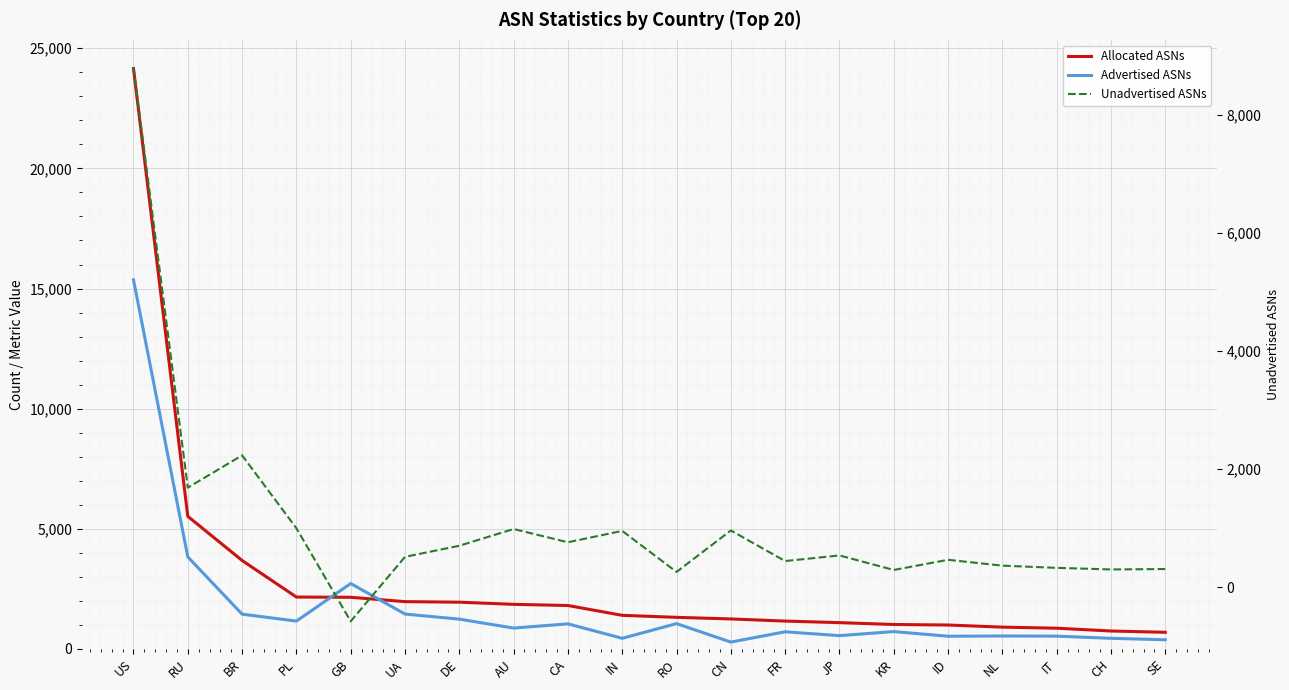

What is the sum of all Allocated ASNs values?

56712